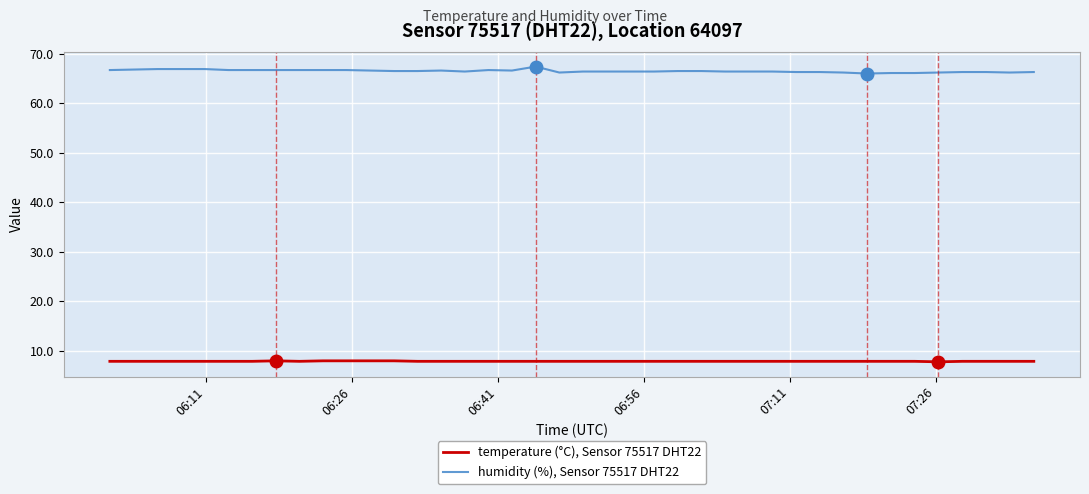

How many lines are shown in the chart?

2